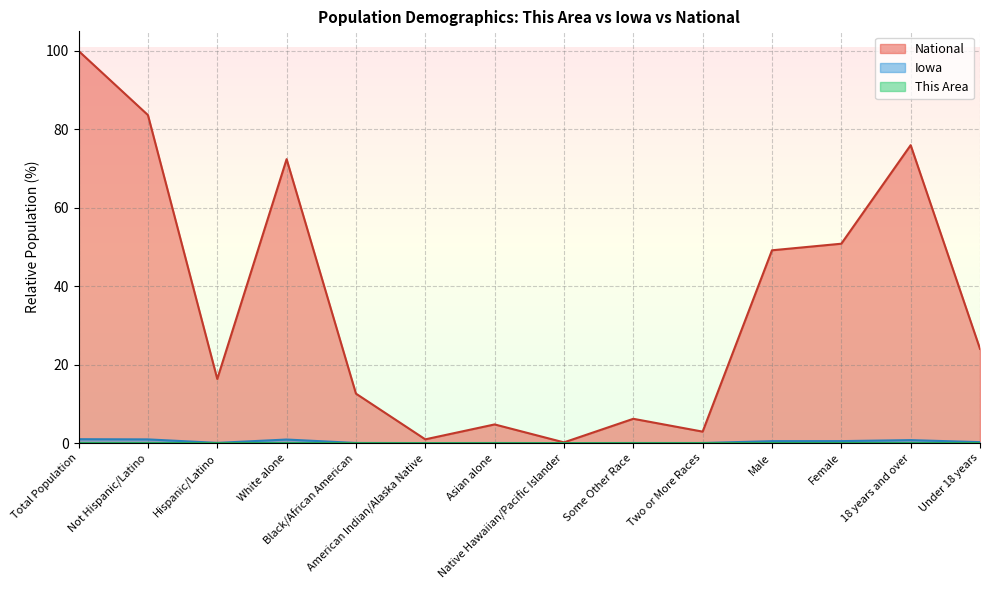

At which label is Iowa closest to 0?

Native Hawaiian/Pacific Islander